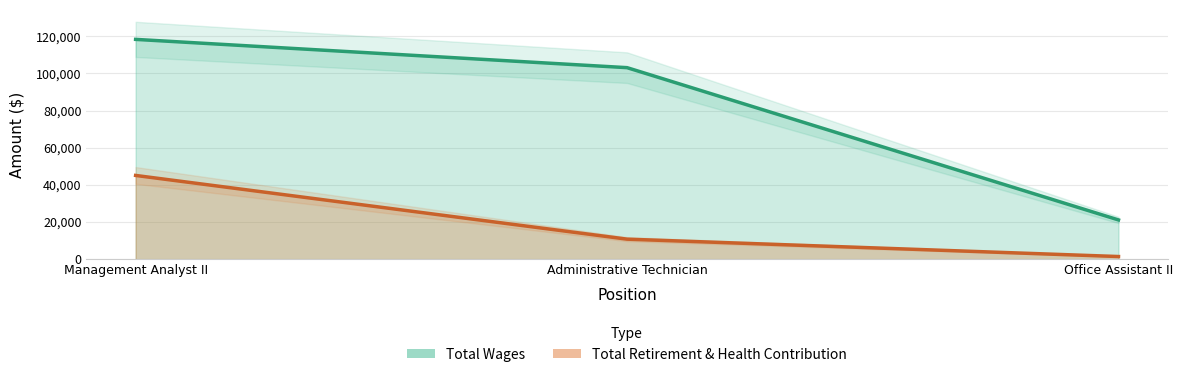

Is the value of Total Wages at Management Analyst II greater than the value of Total Retirement & Health Contribution at Administrative Technician?

Yes